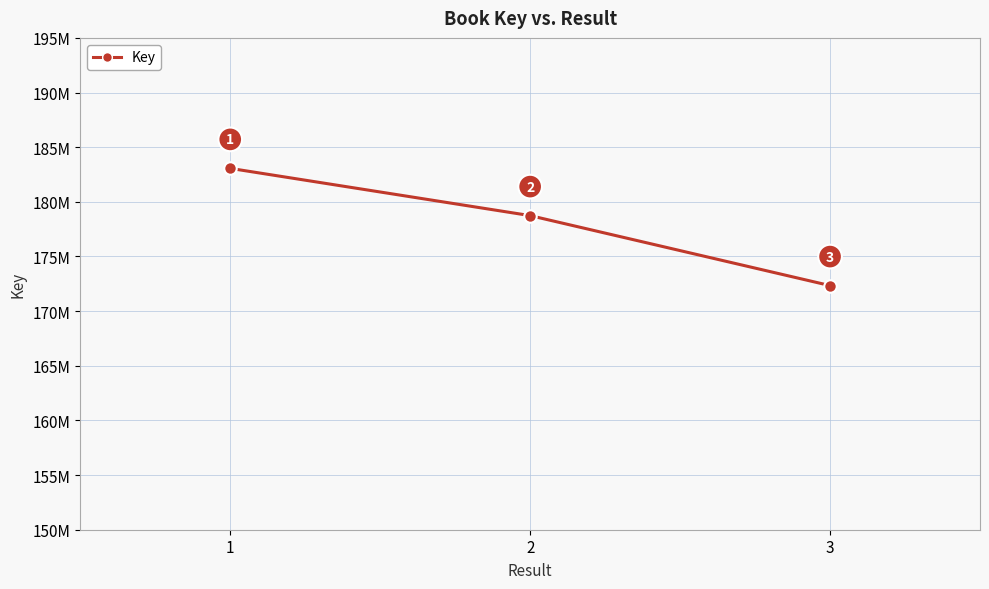

True or false: the data shows 294066959 at 2.

False